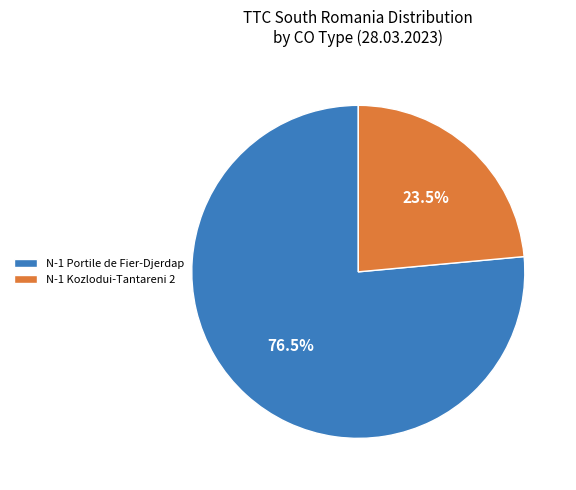

Approximately how many times larger is the value at N-1 Kozlodui-Tantareni 2 compared to N-1 Portile de Fier-Djerdap?

0.3